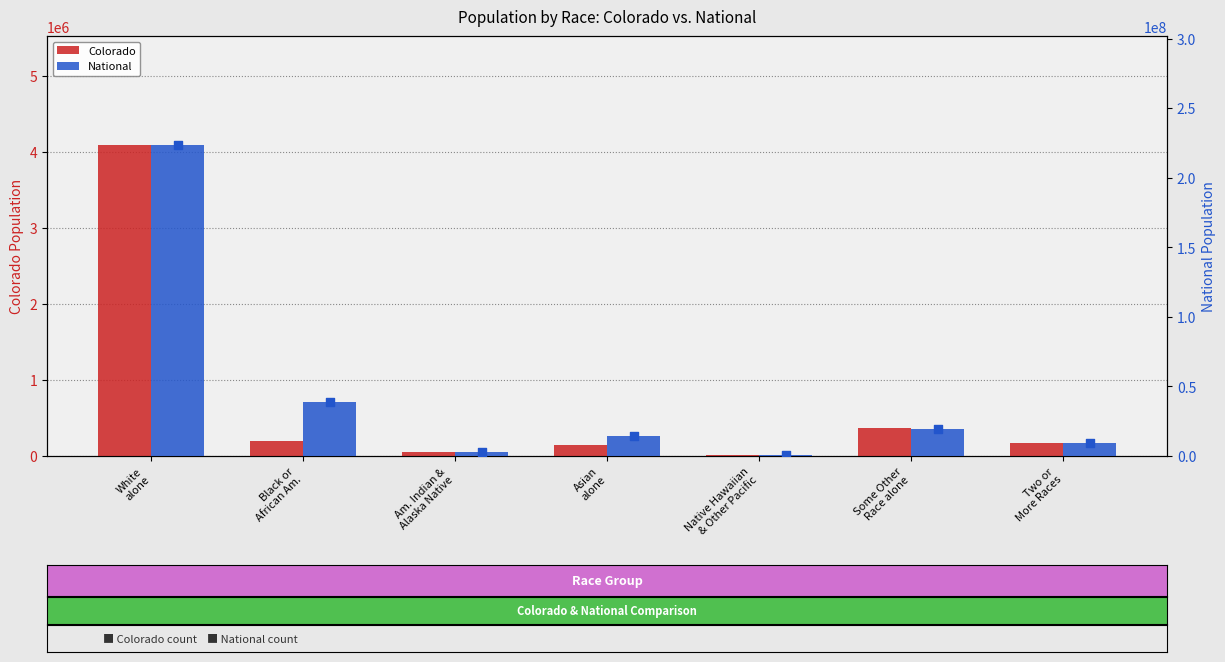

Which series has the widest spread of Y values?

National